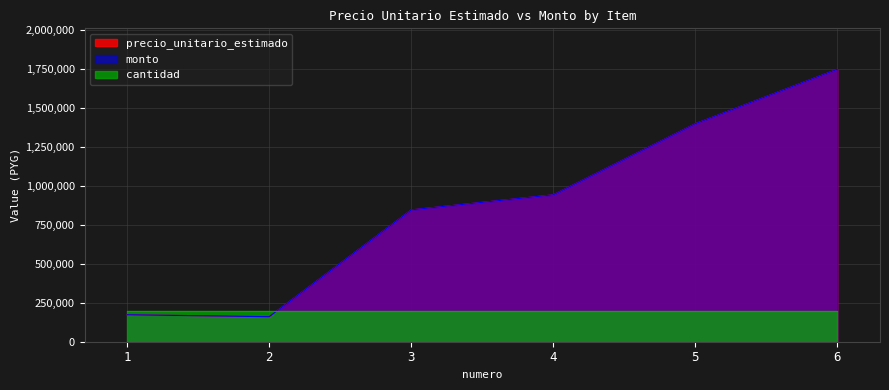

At which category does monto reach its first local valley?

2